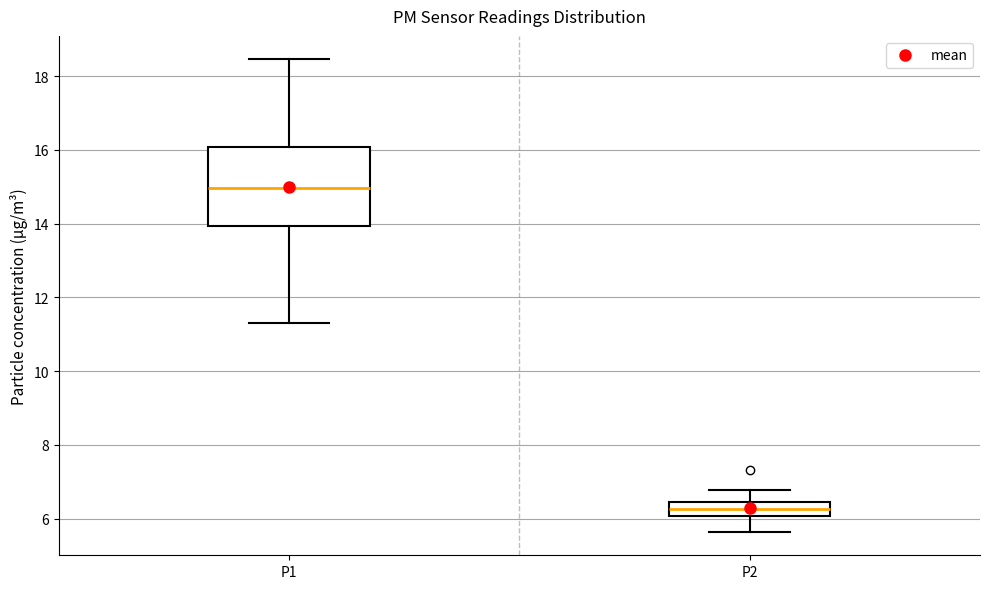

Reading left to right, transcribe this box plot: for each box, give where its median line is, the range the box spans, and where its two whiskers end, as read against the y-axis. The values are not printed on the chart, so give them approximately, as read against the axis.

P1: median 15.0, box 14.0 to 16.0, whiskers 11.4 to 18.4
P2: median 6.2, box 6.0 to 6.4, whiskers 5.6 to 6.8